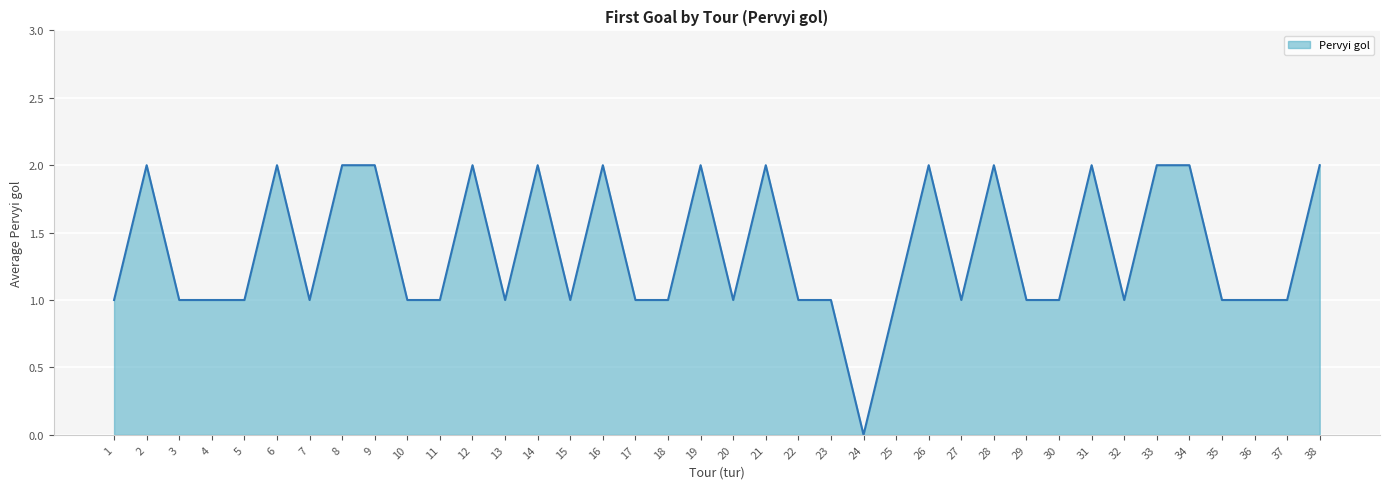

Which category has the lowest value across all series?

24